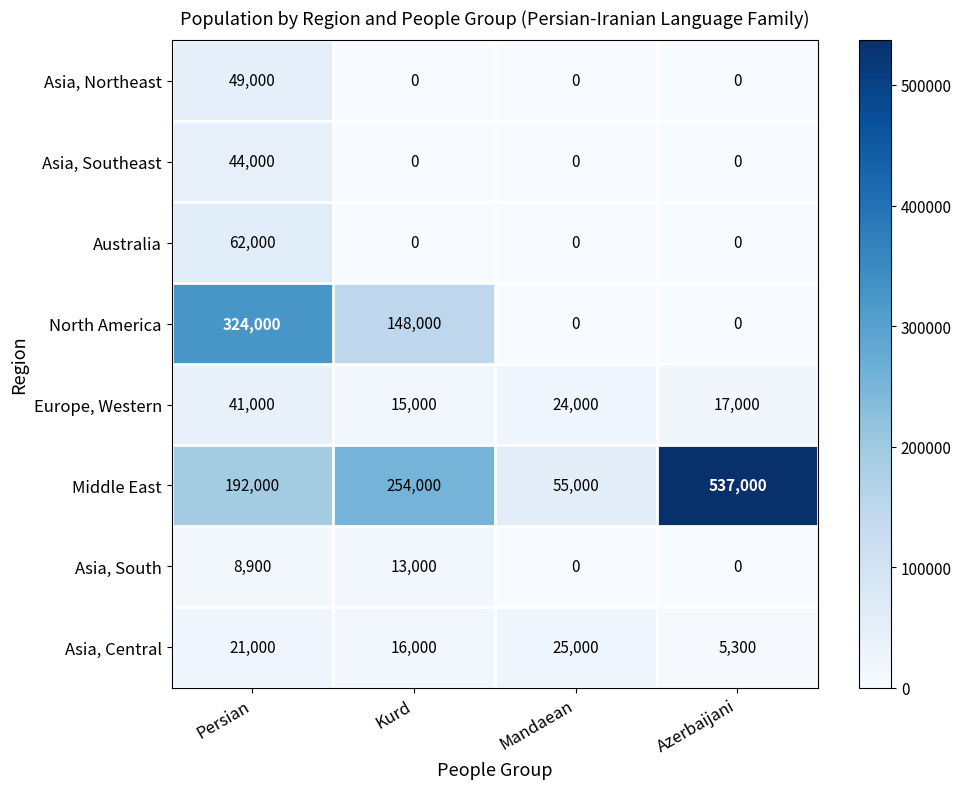

What is the maximum value shown in the chart?

537000